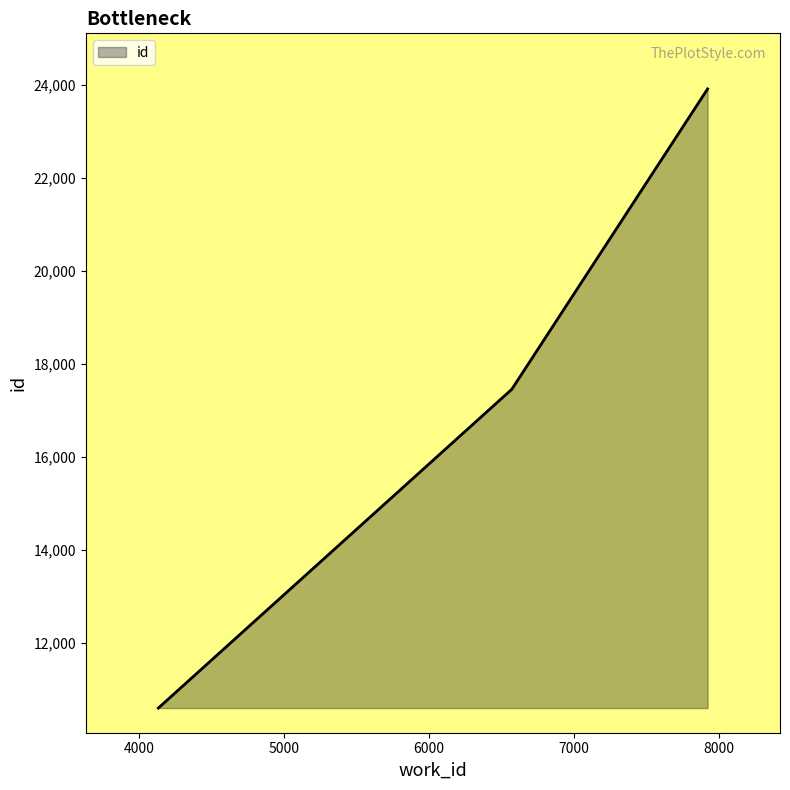

What is the minimum value shown in the chart?

10605